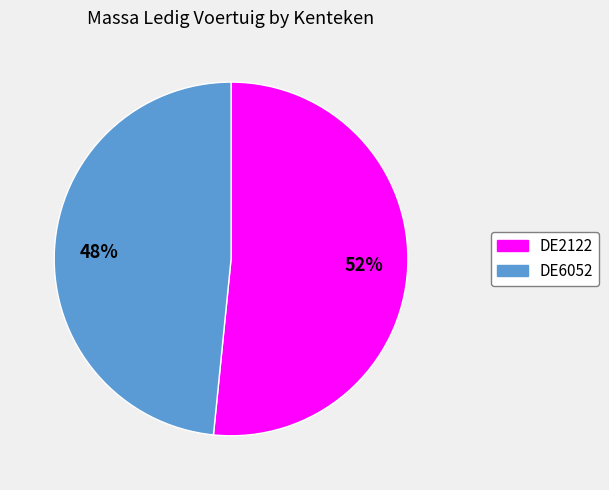

Combined, do DE6052 and DE2122 account for over 50%?

Yes